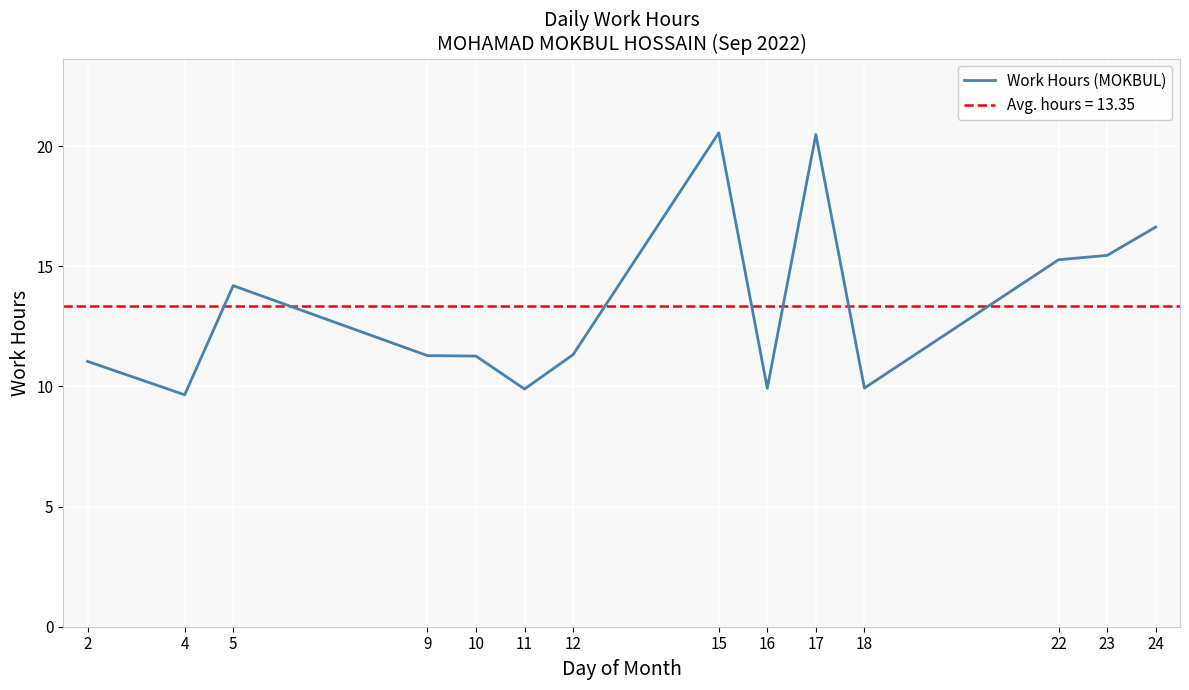

What is the smallest value displayed?

9.7